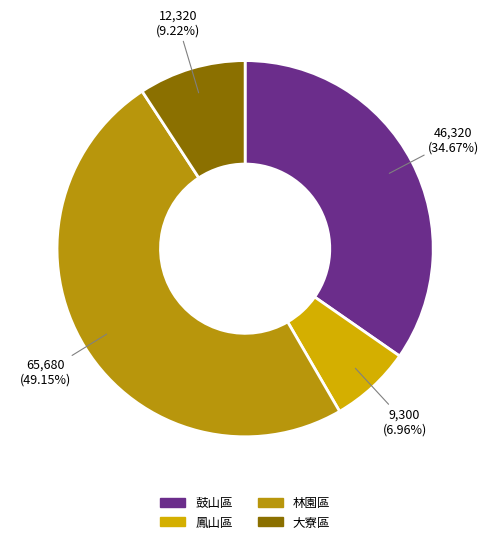

True or false: 林園區 accounts for 49% of the total.

True